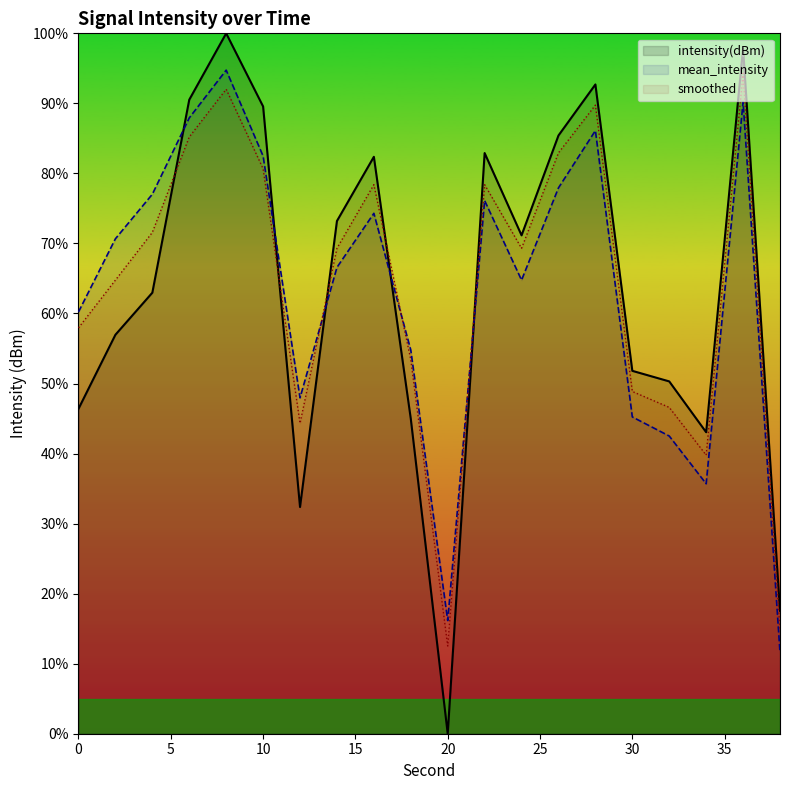

How many data points in intensity(dBm) are above 71?

10